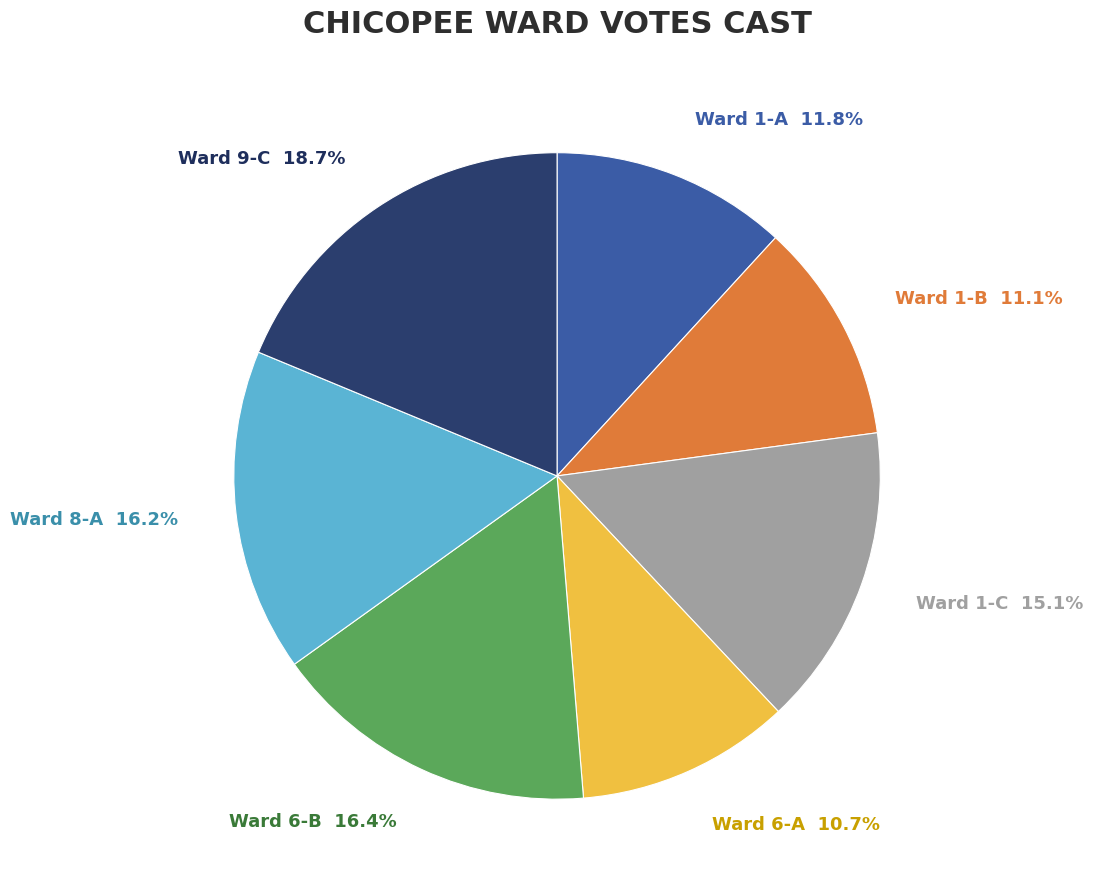

To the nearest percent, what is the difference between the largest and smallest slice percentages?

8%